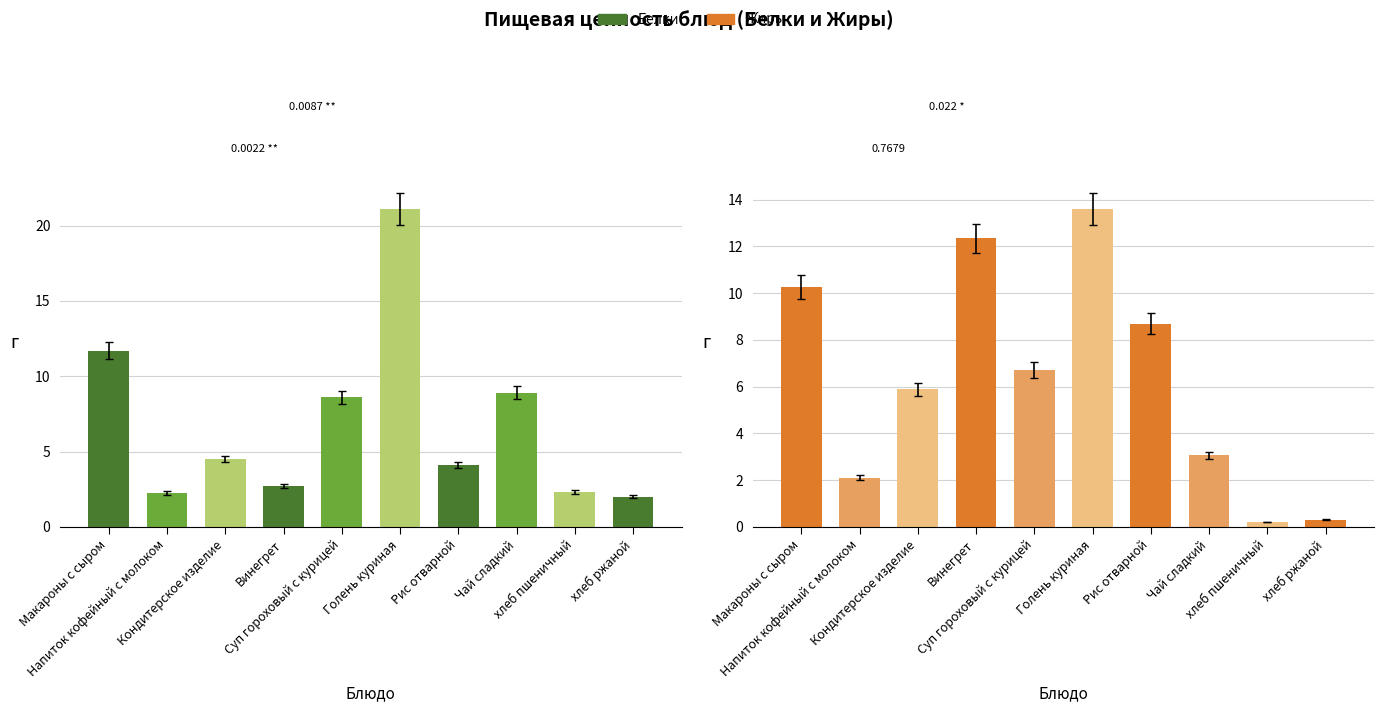

List the series in order of their peak value, lowest first.

Жиры, Белки